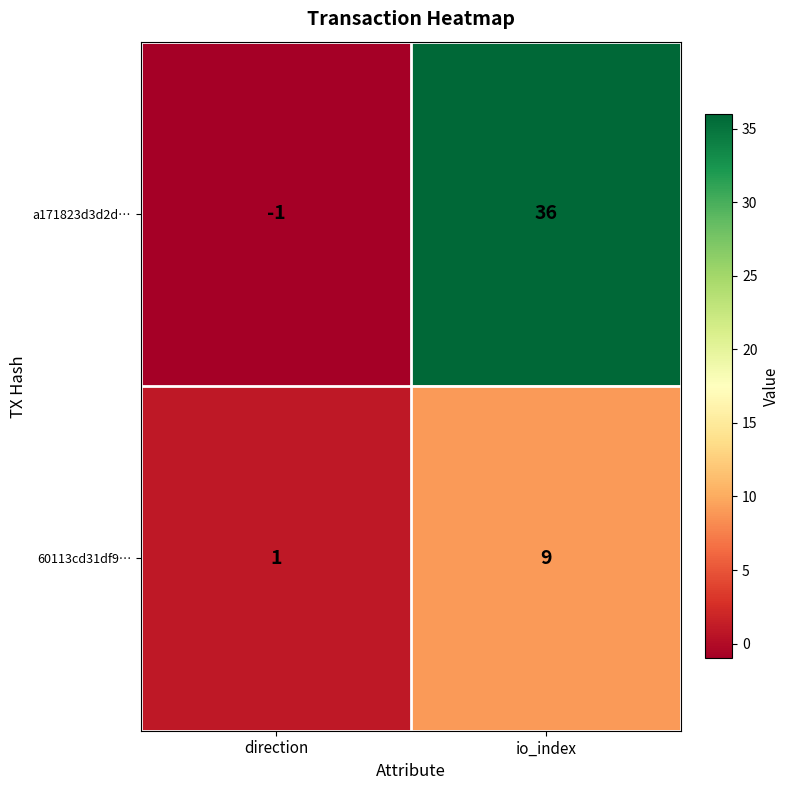

Between direction and io_index, which series saw the biggest shift?

a171823d3d2d…